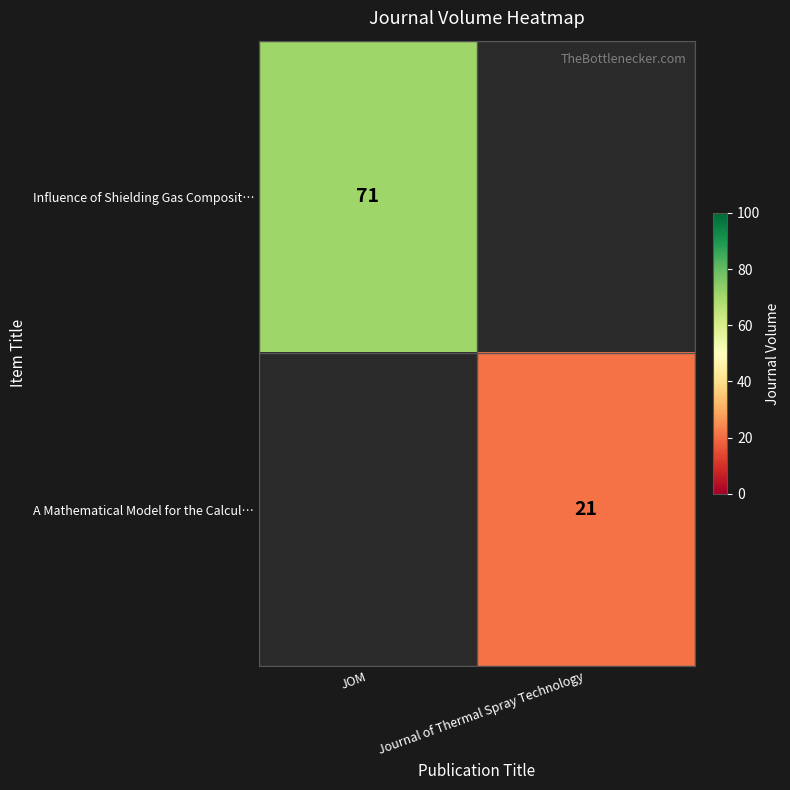

The value of A Mathematical Model for the Calcul… at Journal of Thermal Spray Technology is 21. True or false?

True